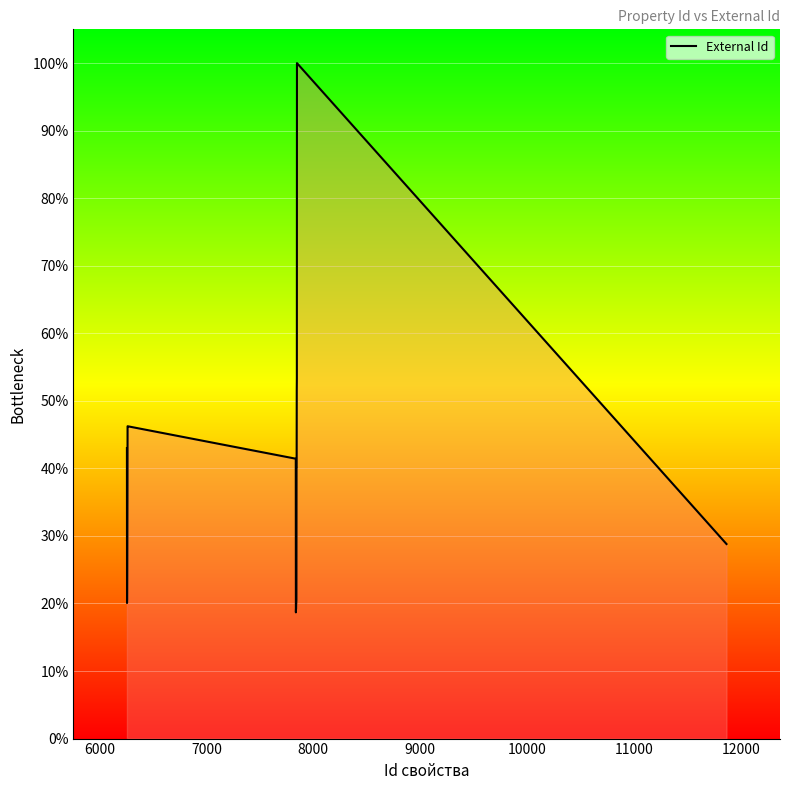

How many values exceed 35?

10